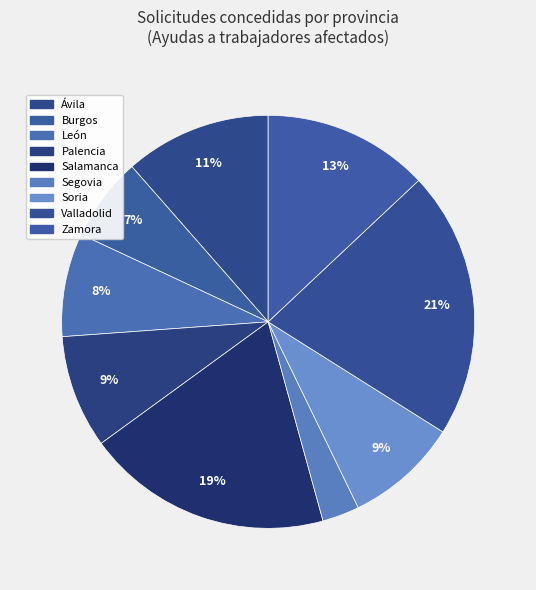

Count the number of slices in the pie.

9